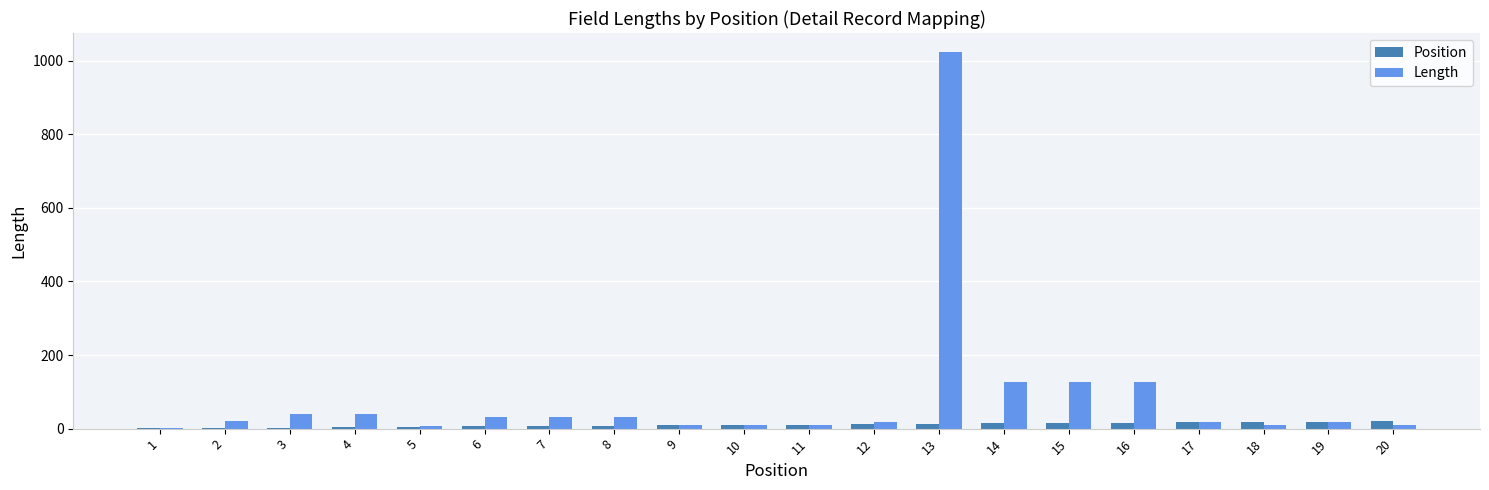

Which series changed the most between 11 and 14?

Length